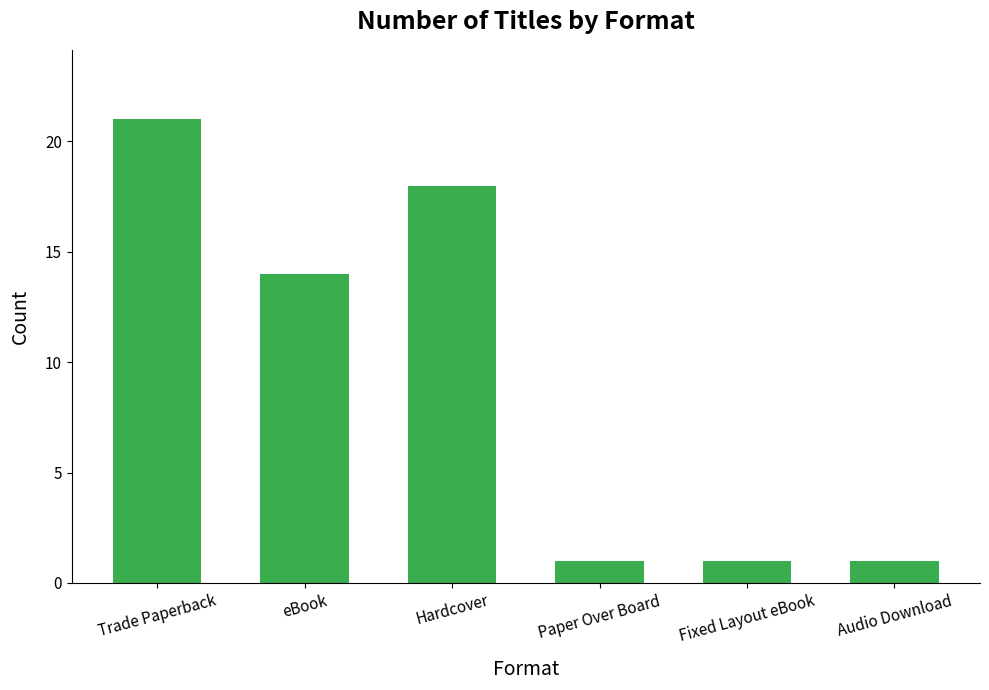

What is the smallest value displayed?

1